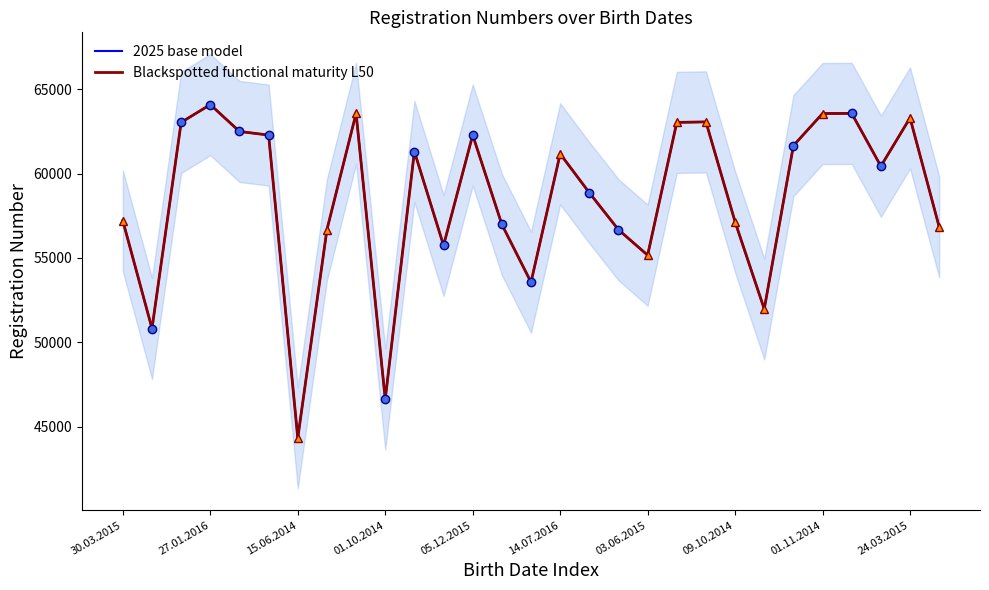

True or false: Blackspotted functional maturity L50 and 2025 base model intersect in this chart.

False